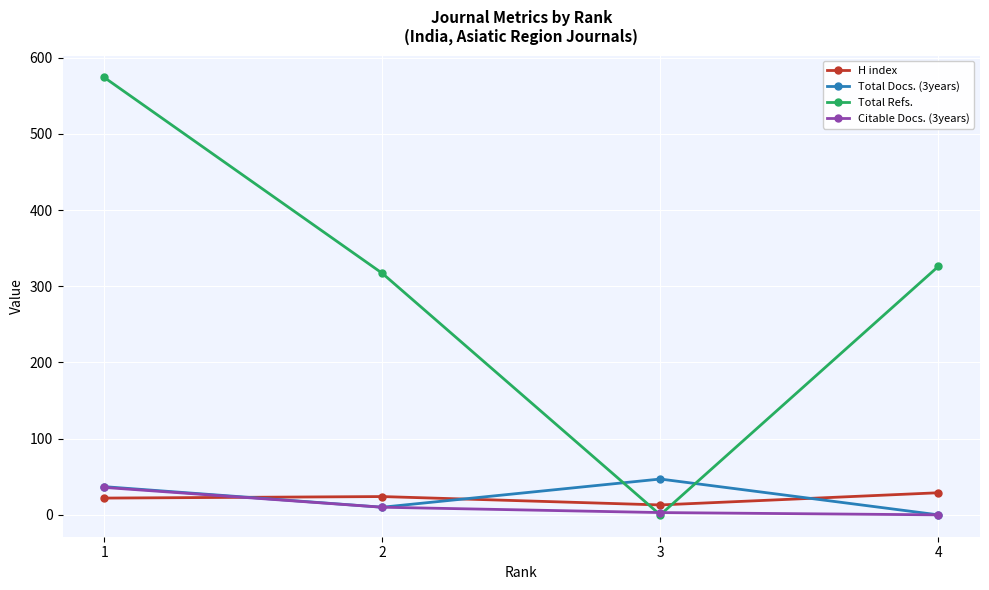

How many interior local valleys does the Total Refs. series have?

1